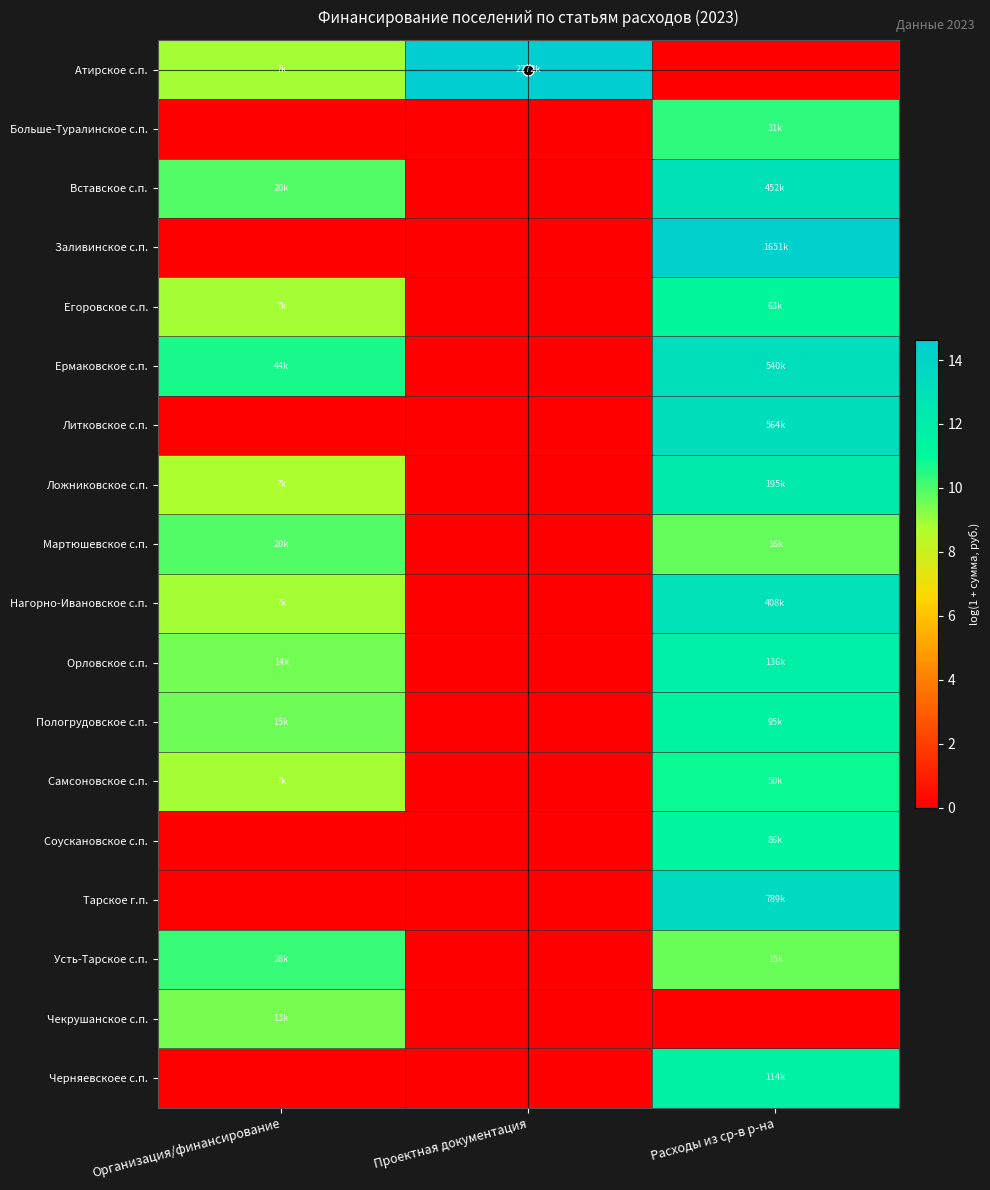

Rank the series by their maximum value, from lowest to highest.

Чекрушанское с.п., Мартюшевское с.п., Усть-Тарское с.п., Больше-Туралинское с.п., Самсоновское с.п., Егоровское с.п., Соускановское с.п., Пологрудовское с.п., Черняевскоее с.п., Орловское с.п., Ложниковское с.п., Нагорно-Ивановское с.п., Вставское с.п., Ермаковское с.п., Литковское с.п., Тарское г.п., Заливинское с.п., Атирское с.п.